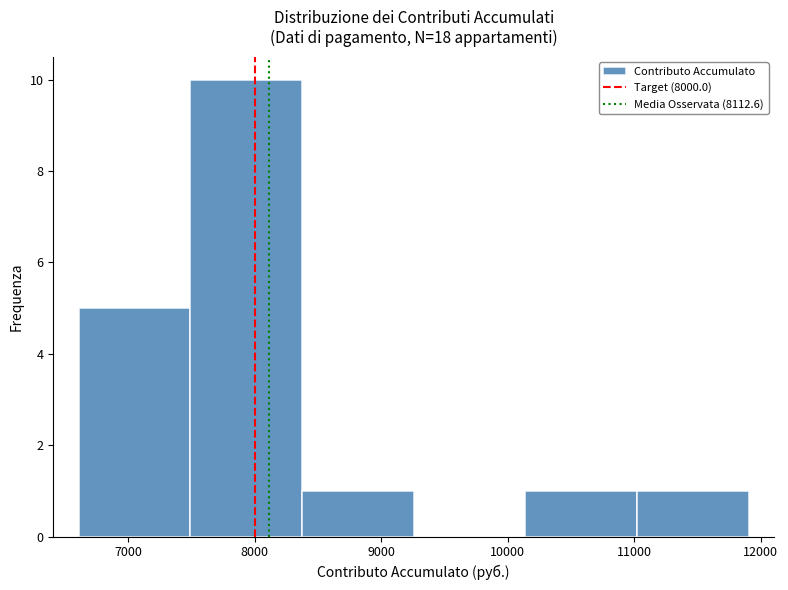

Reading left to right, transcribe this chart: for each bar, give the range it covers on the x-axis and its height. Neither the bar edges nor the heights are printed on the chart, so give them approximately, as read against the axes.

6600 to 7500: 5
7500 to 8400: 10
8400 to 9300: 1
9300 to 10100: 0
10100 to 11000: 1
11000 to 11900: 1